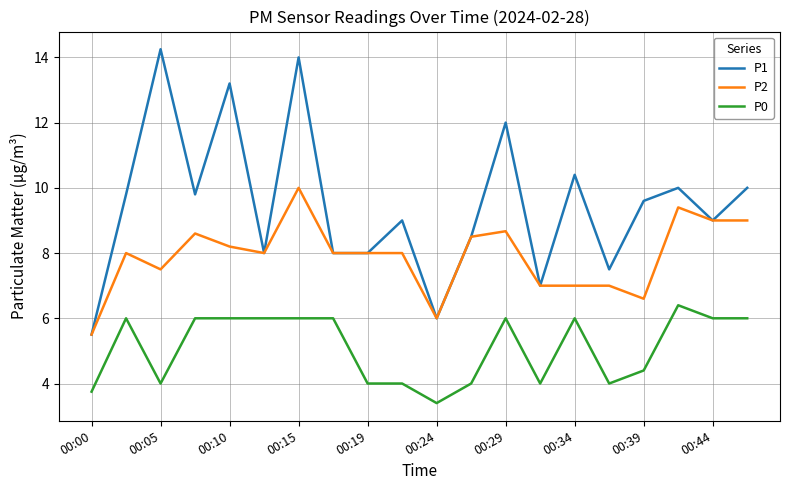

Which series has the largest range (max minus min)?

P1